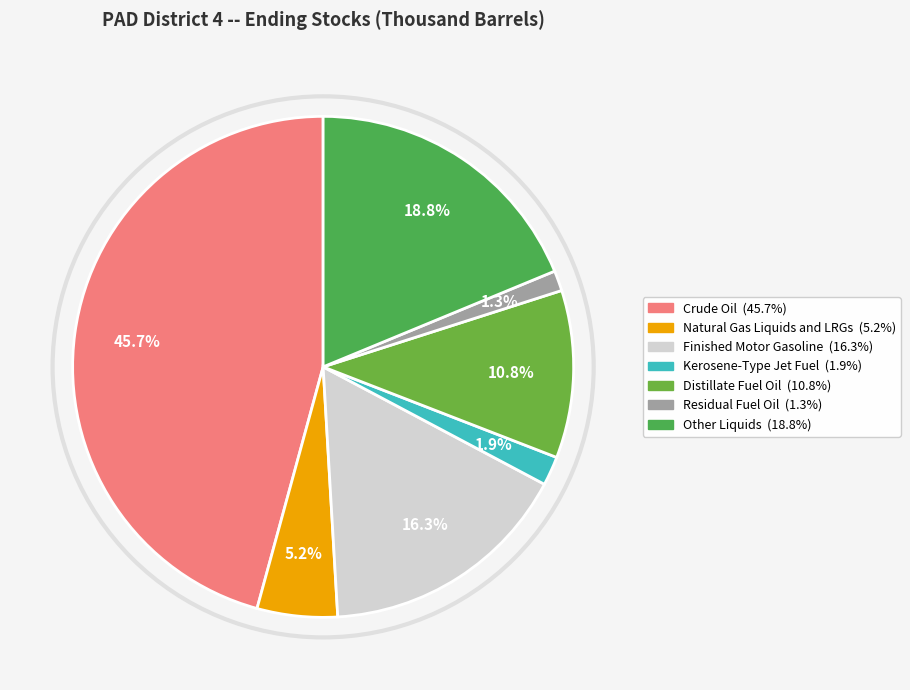

Combined, what portion of the pie is Finished Motor Gasoline and Other Liquids?

35.1%